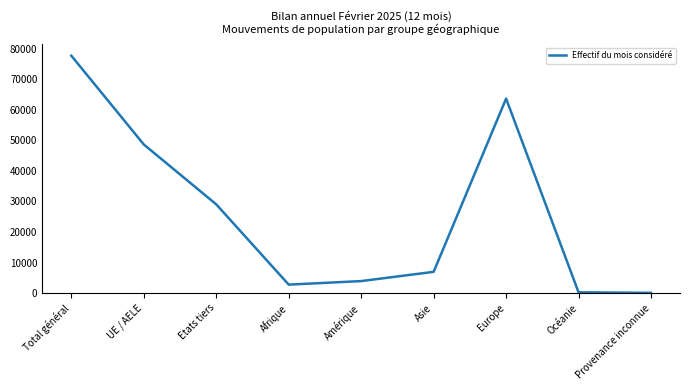

What is the smallest value displayed?

94